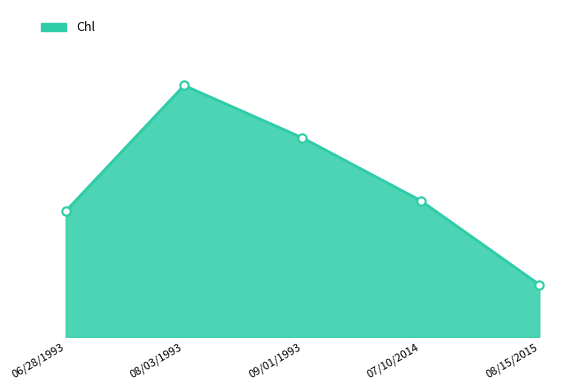

What is the sum of all values?

73